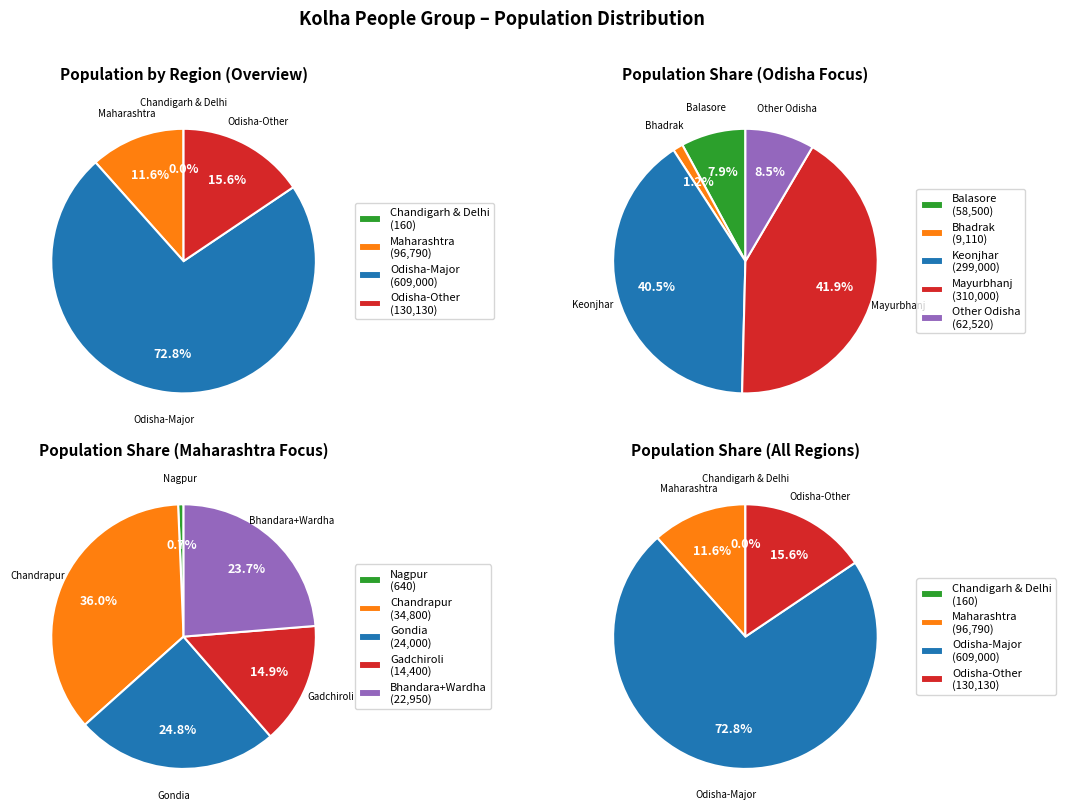

What percentage is NOT represented by Maharashtra?

88.4%